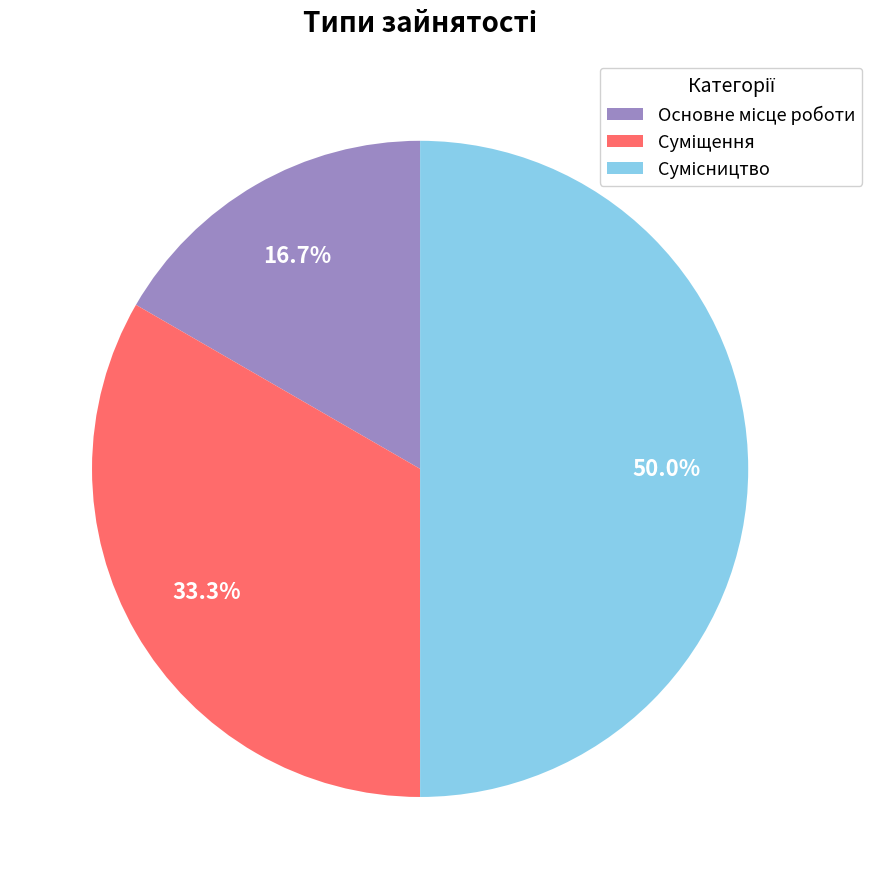

To the nearest percent, what is the average slice percentage?

33%